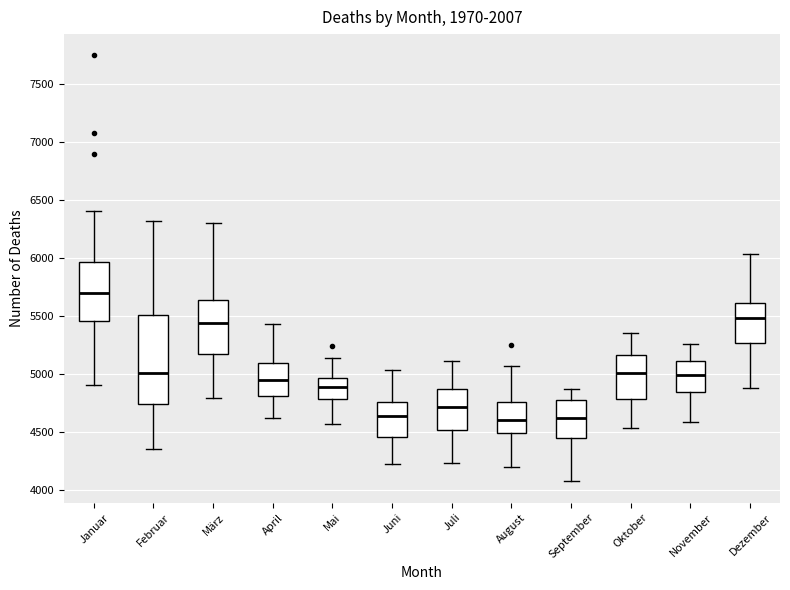

Where is the upper edge of the box for November on the y-axis? The values are not printed on the chart, so give them approximately, as read against the axis.

5100